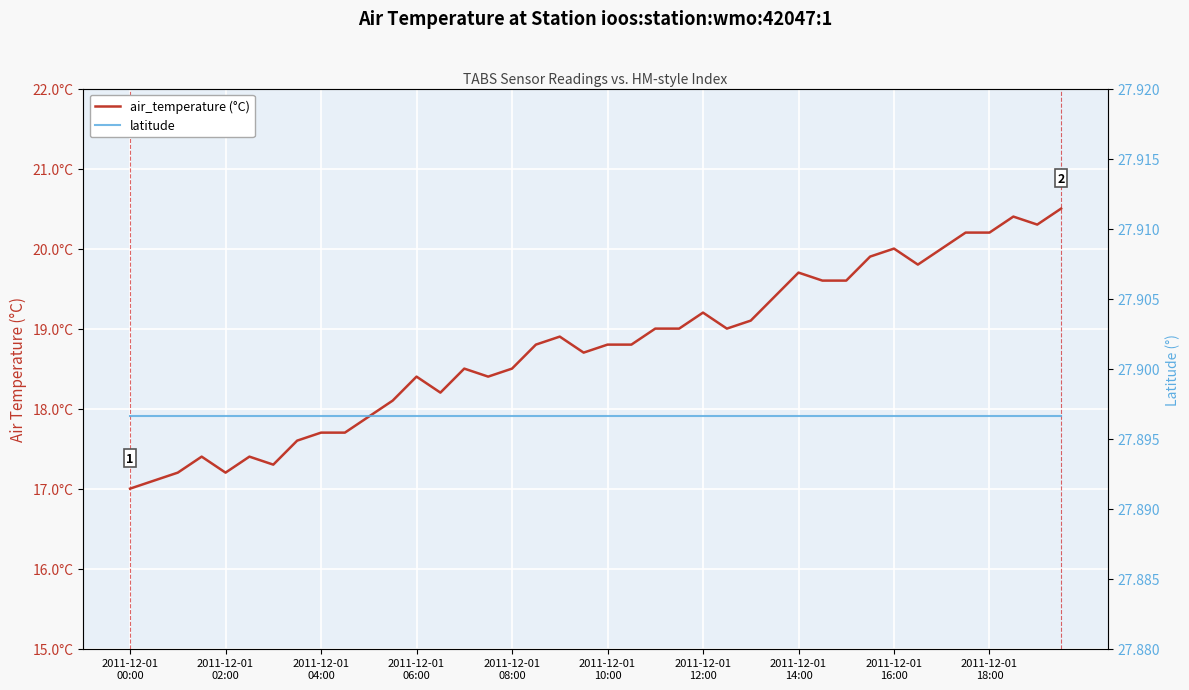

Between 30 and 26, which is larger?

30